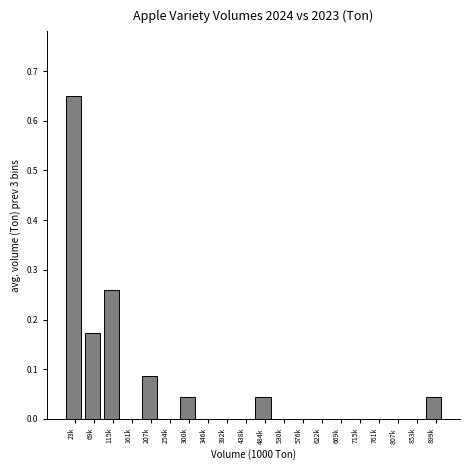

Which has a higher value, 23k or 115k?

23k